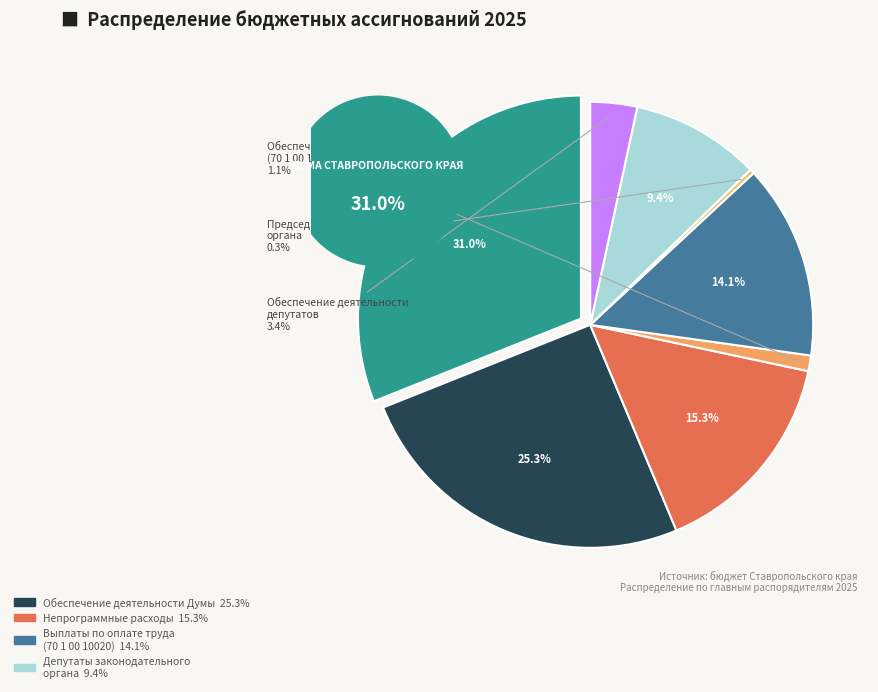

The Непрограммные расходы slice represents 9% of the pie. True or false?

False